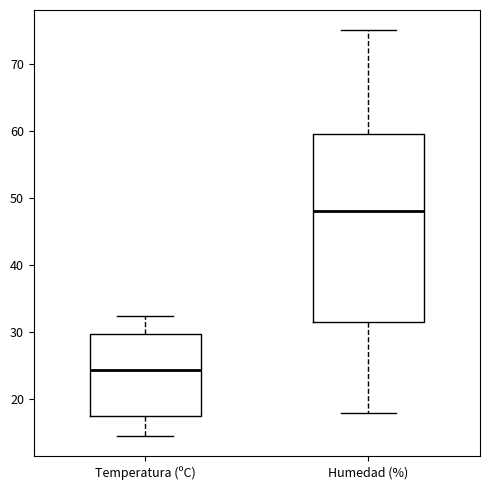

Which box's median line is the highest?

Humedad (%)